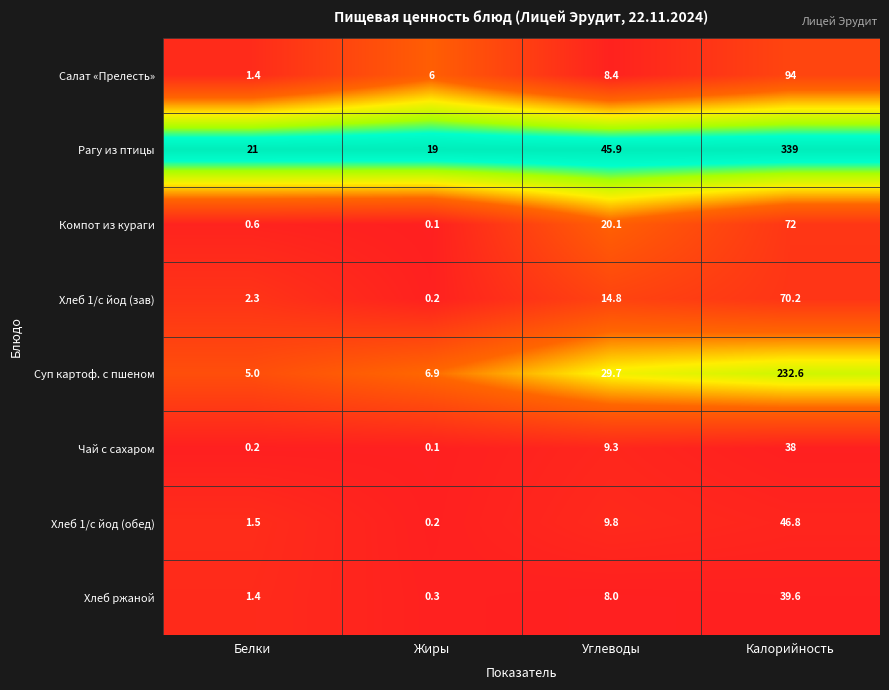

How many categories are shown in the chart?

4